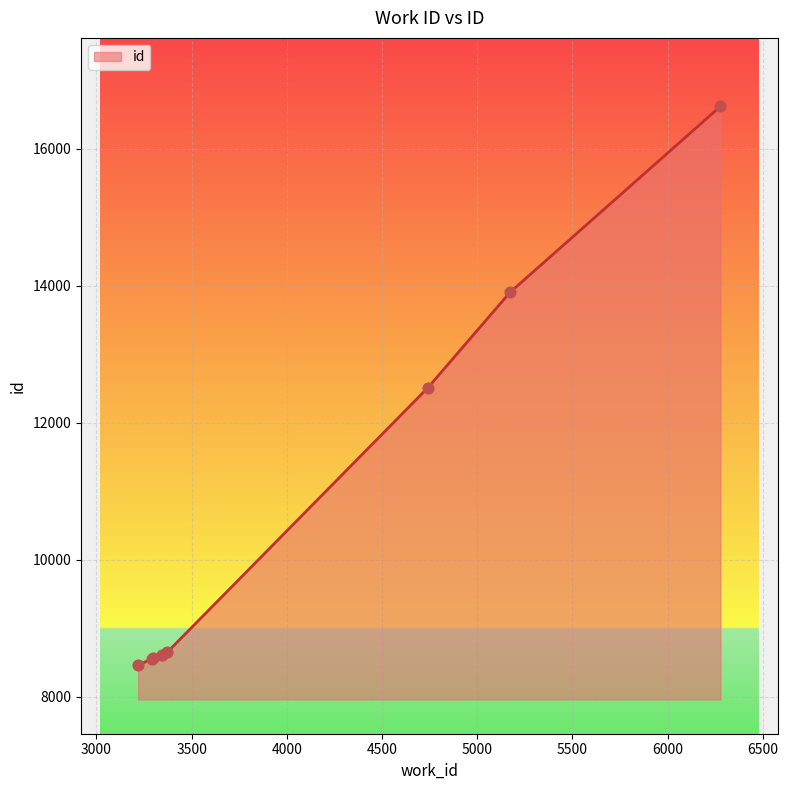

True or false: the data has more than 2 interior local peaks.

False